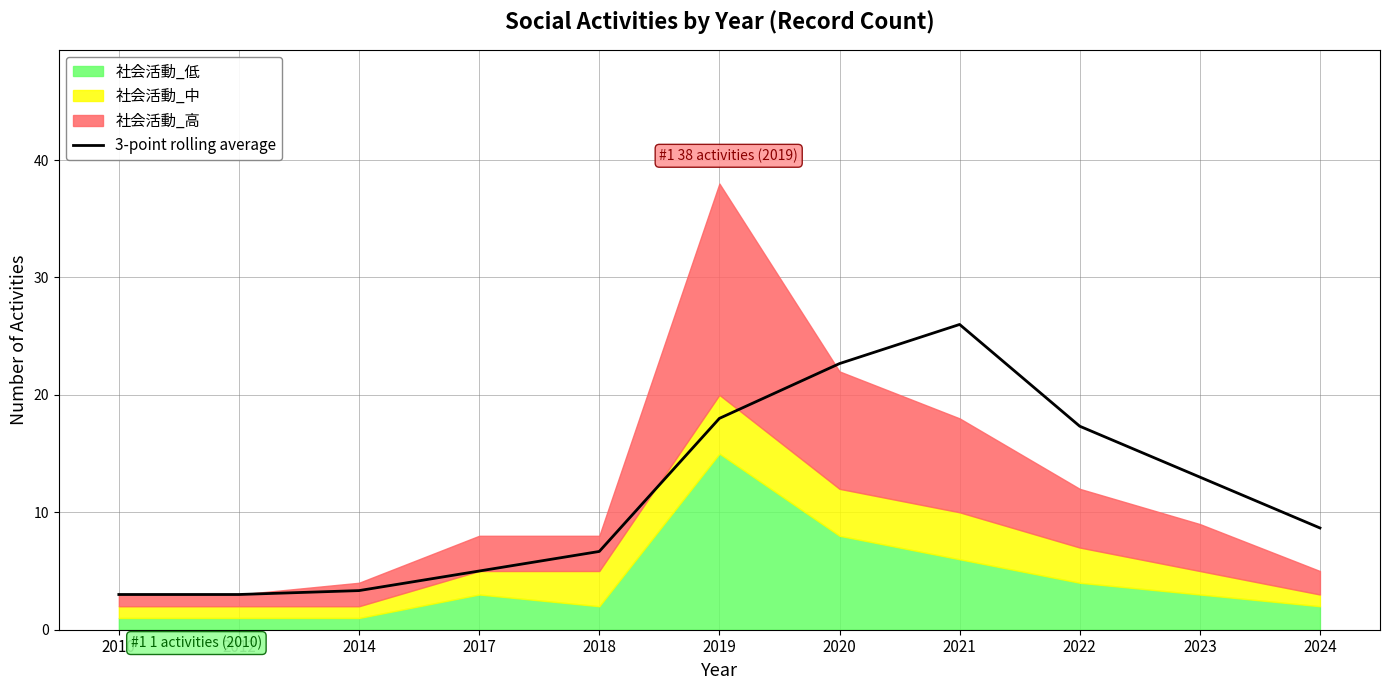

Is it true that the value at 2014 is 3.3?

True